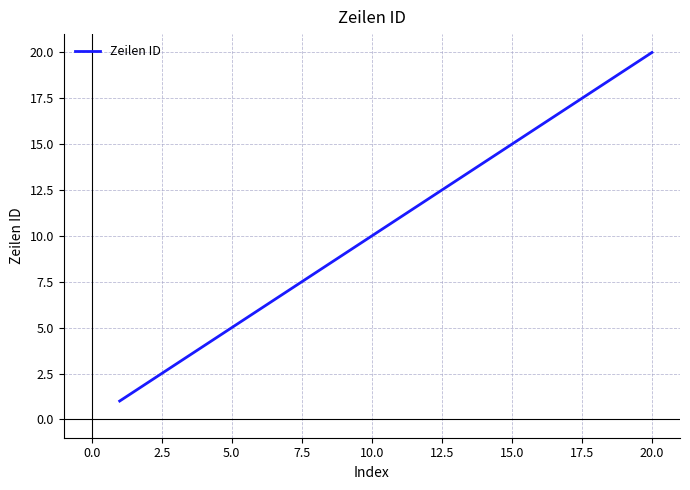

What is the maximum value shown in the chart?

20